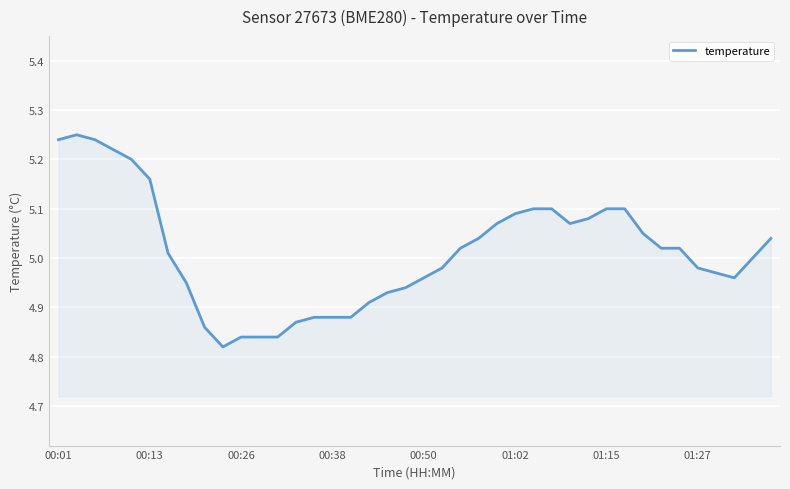

What is the difference between the maximum and minimum values?

0.4